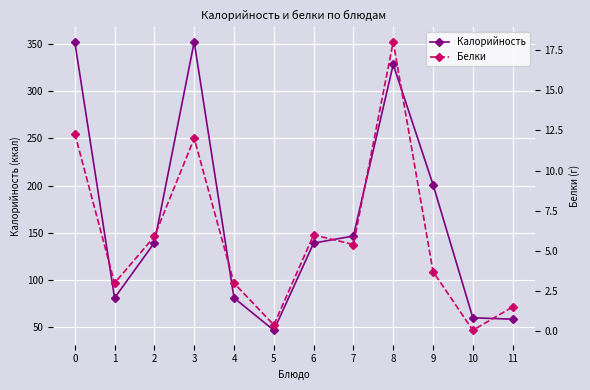

Between 4 and 8, which series saw the biggest shift?

Калорийность